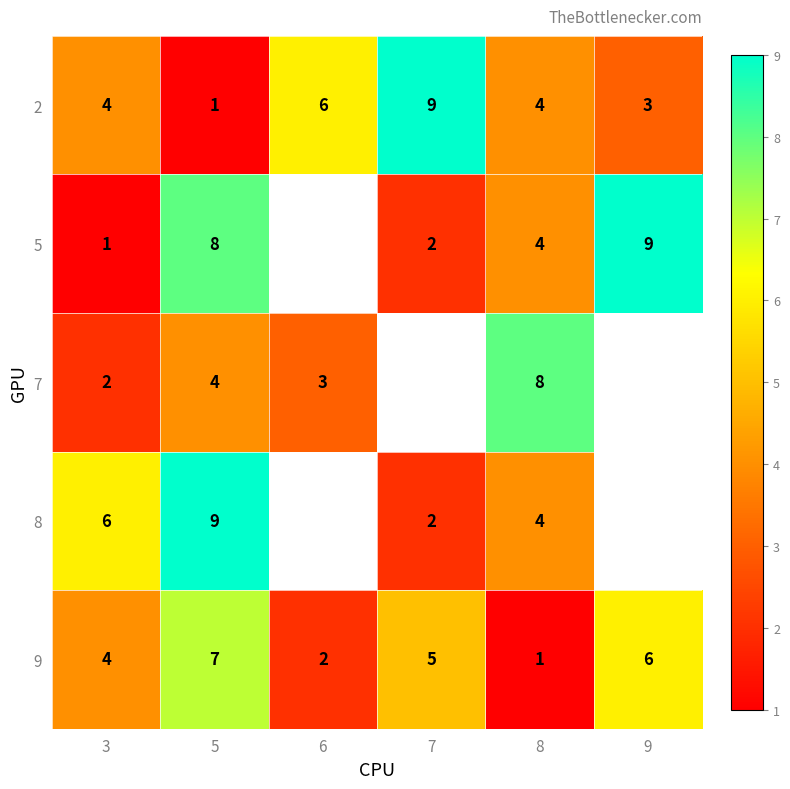

What is the maximum value shown in the chart?

9.0